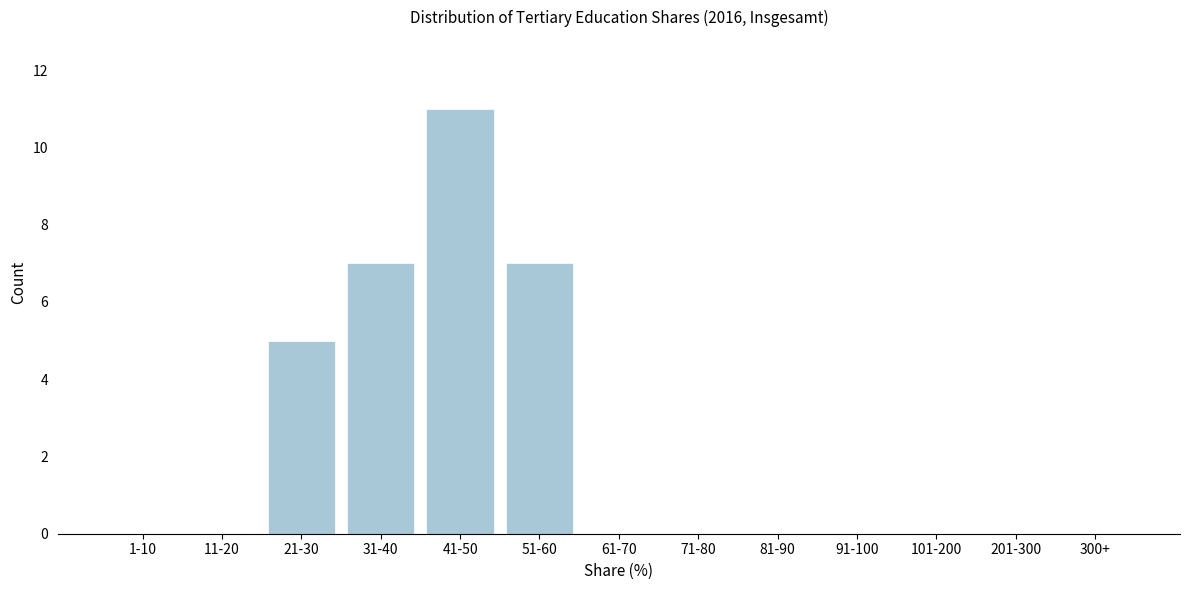

Reading right to left, list all the values displayed in this chart.

300+=0	201-300=0	101-200=0	91-100=0	81-90=0	71-80=0	61-70=0	51-60=7	41-50=11	31-40=7	21-30=5	11-20=0	1-10=0